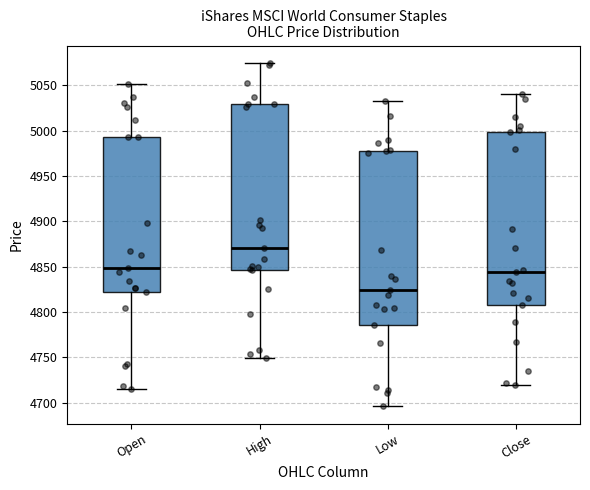

Where does the median line of the box for Close sit on the y-axis? The values are not printed on the chart, so give them approximately, as read against the axis.

4845